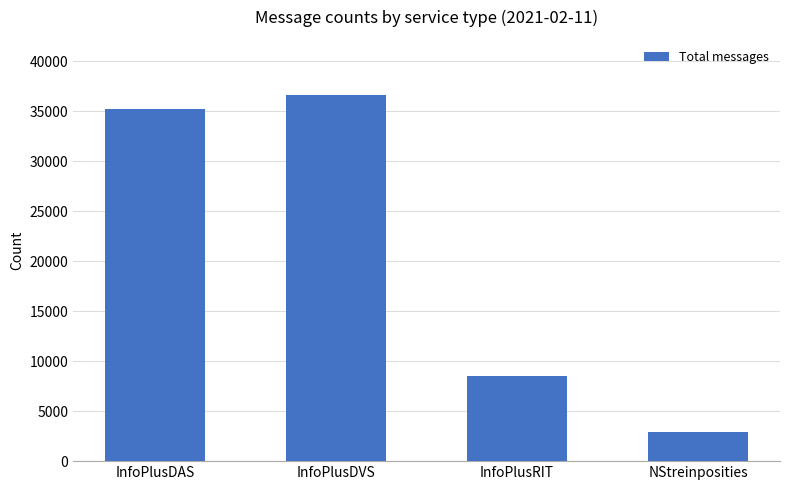

What is the minimum value shown in the chart?

2880